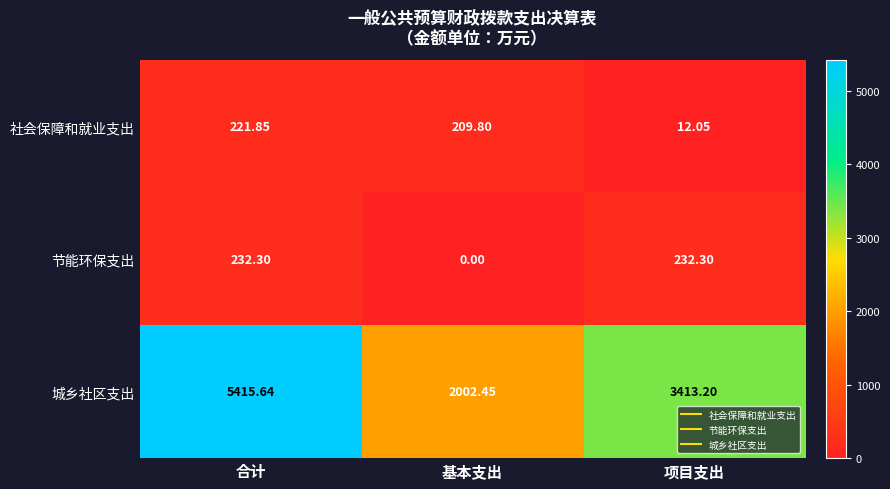

At which label does 节能环保支出 first exceed 232?

合计